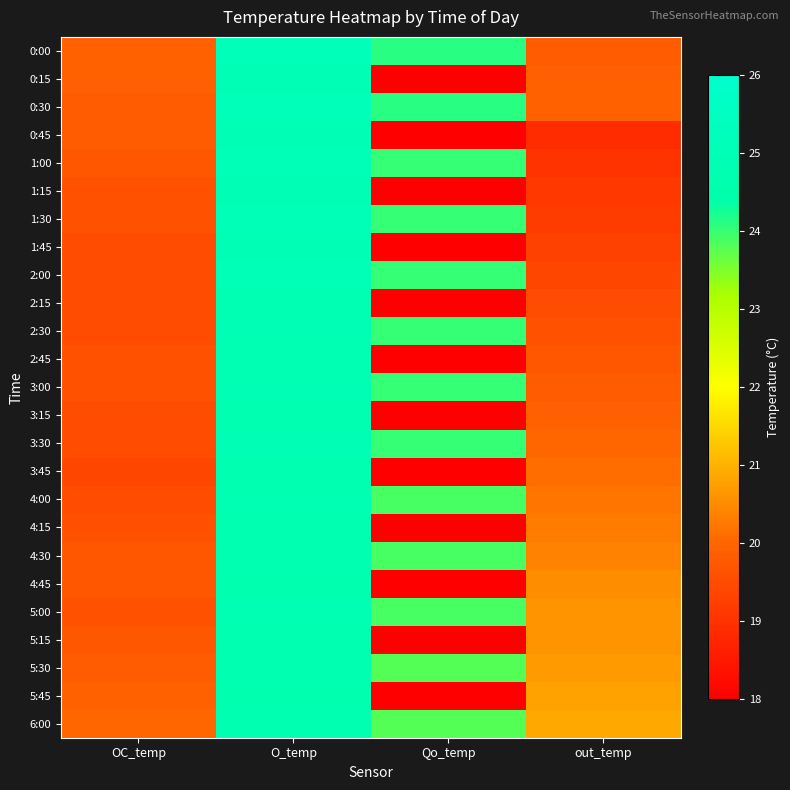

List the series in order of their peak value, lowest first.

4:45, 5:15, 5:45, 3:15, 3:45, 4:15, 4:30, 5:30, 6:00, 2:15, 2:45, 4:00, 5:00, 0:15, 0:45, 1:15, 1:45, 2:30, 3:00, 3:30, 1:00, 1:30, 2:00, 0:00, 0:30